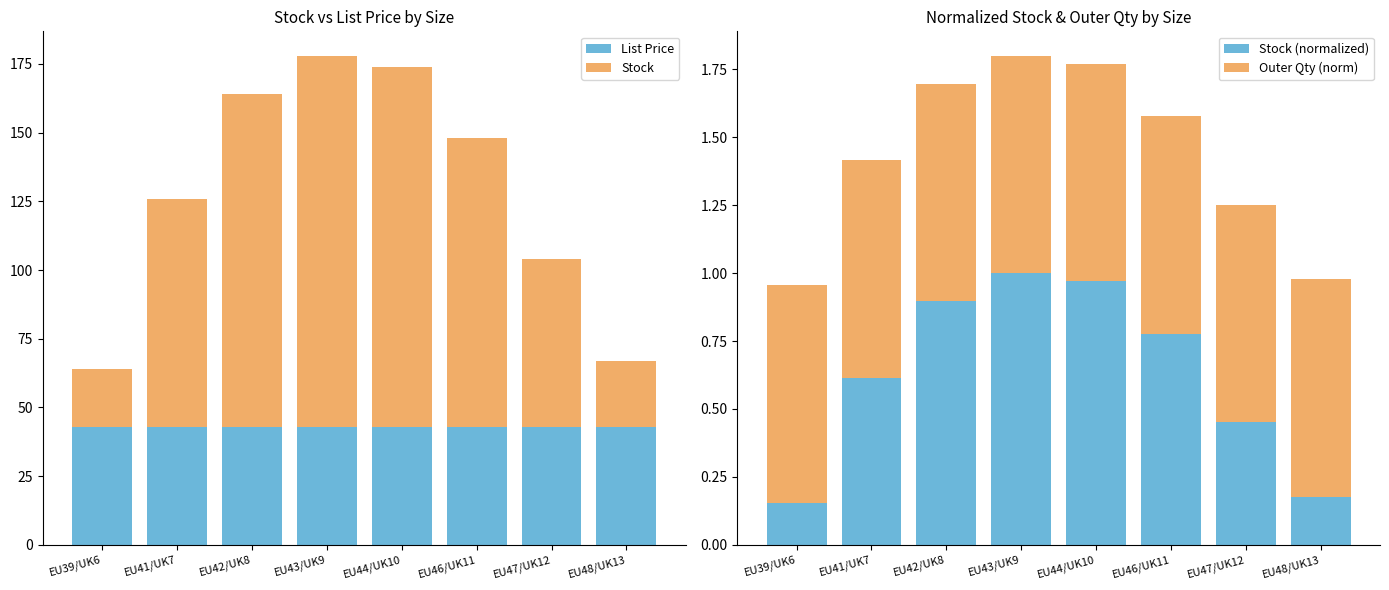

Rank the categories by Stock (normalized) value from lowest to highest.

EU39/UK6, EU48/UK13, EU47/UK12, EU41/UK7, EU46/UK11, EU42/UK8, EU44/UK10, EU43/UK9